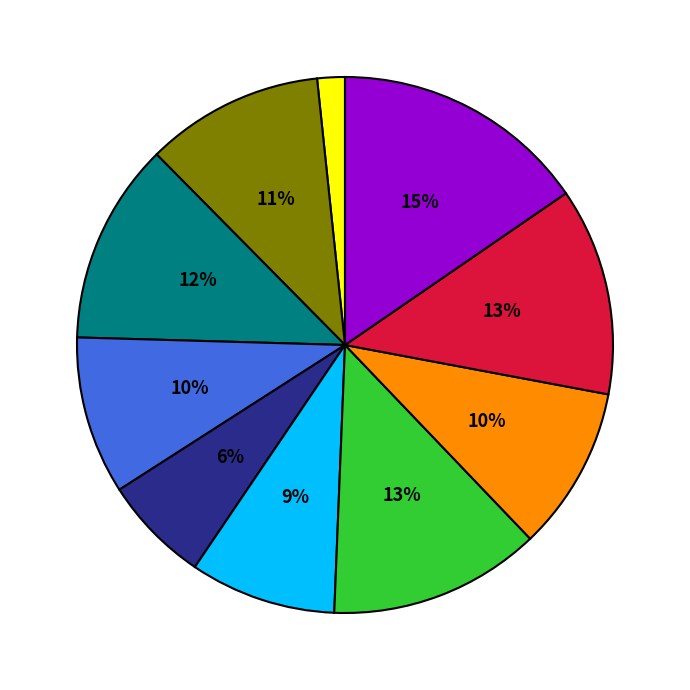

Is there any slice that represents more than half of the pie?

No